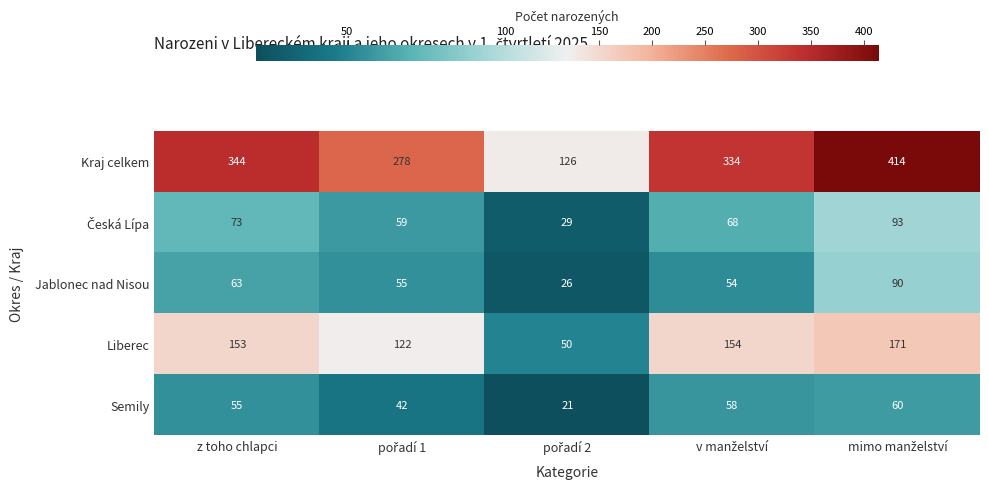

Is it true that Liberec equals 34 at z toho chlapci?

False